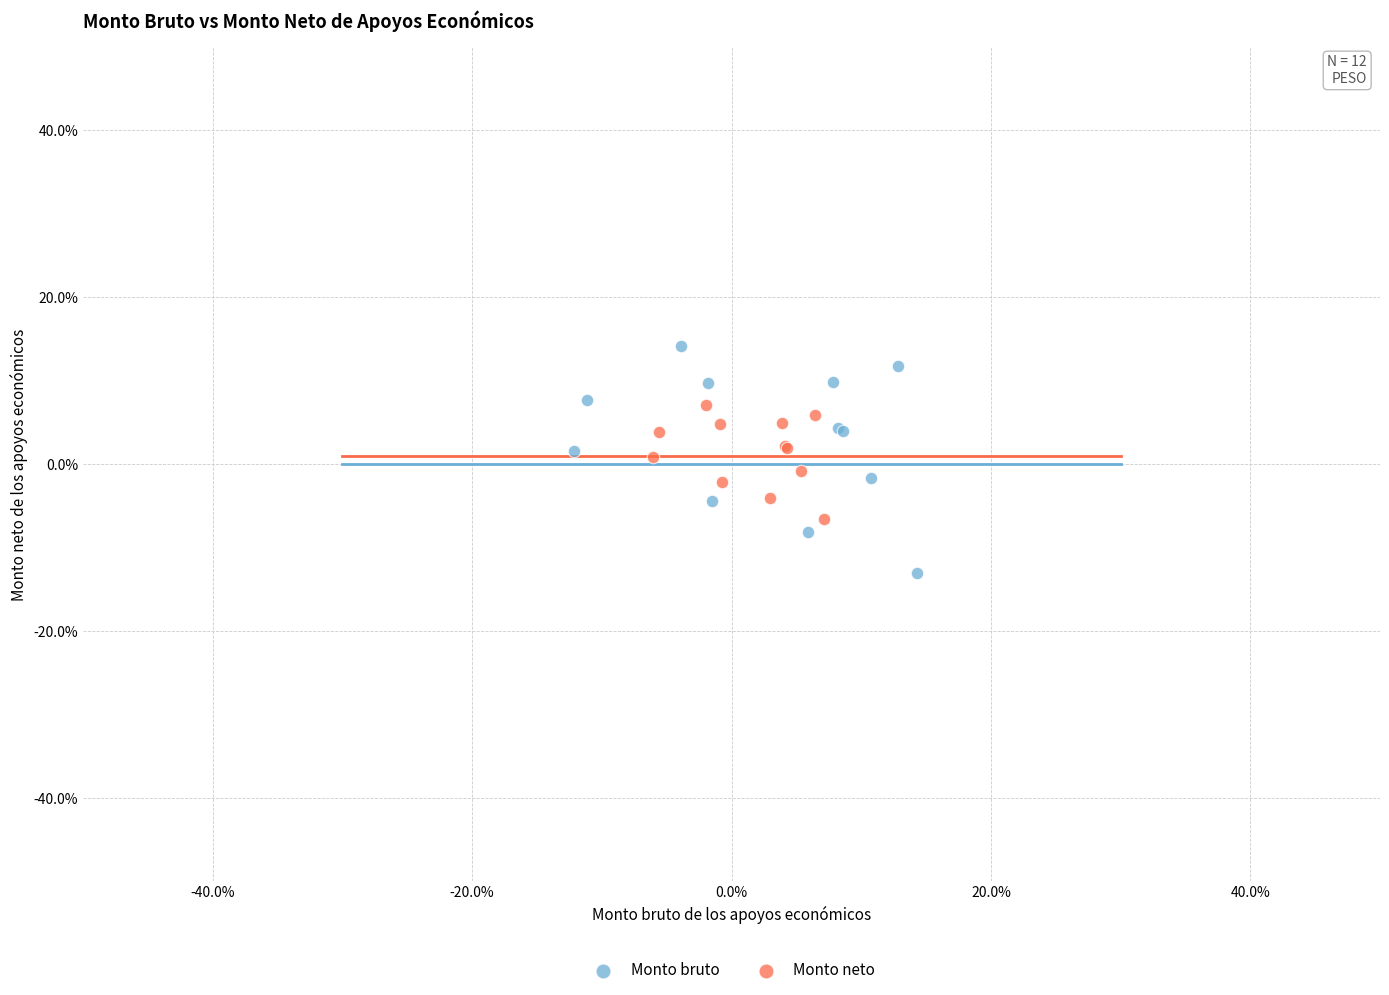

Which series has the widest spread of Y values?

Monto bruto